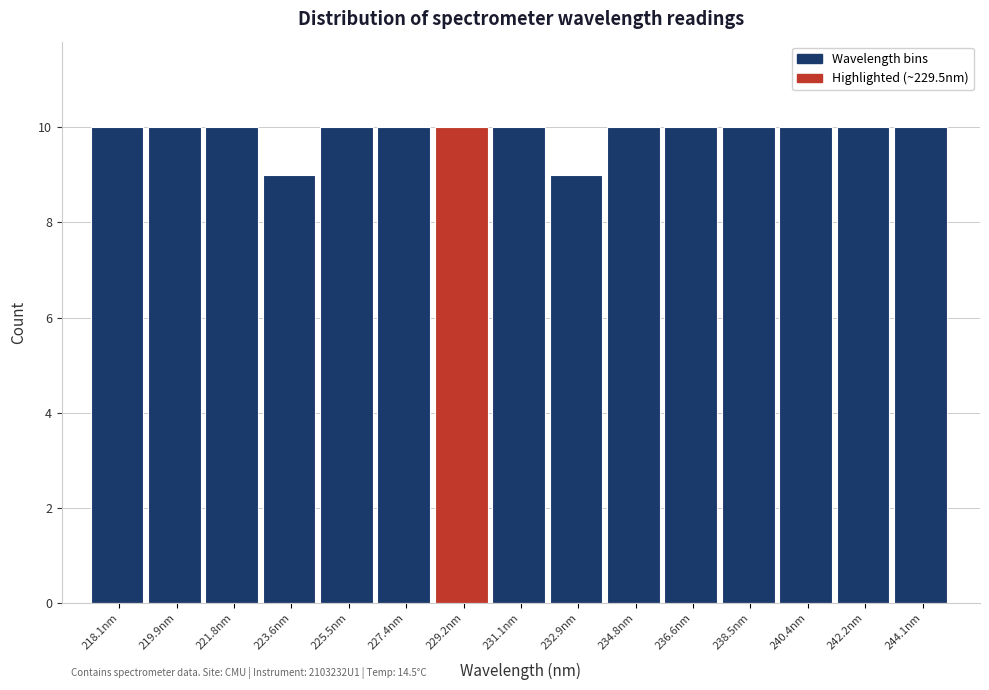

Reading left to right, list all the values displayed in this chart.

218.1nm=10	219.9nm=10	221.8nm=10	223.6nm=9	225.5nm=10	227.4nm=10	229.2nm=10	231.1nm=10	232.9nm=9	234.8nm=10	236.6nm=10	238.5nm=10	240.4nm=10	242.2nm=10	244.1nm=10